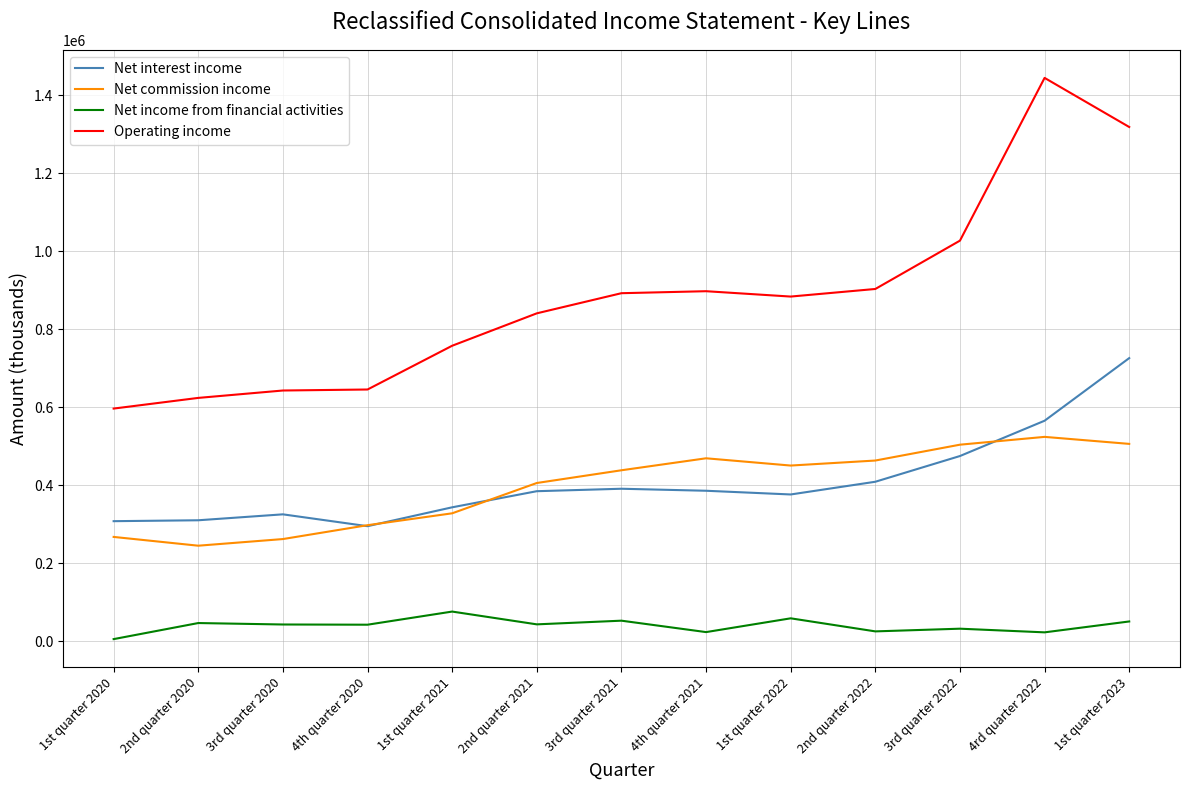

At 4rd quarter 2022, list the series in order from largest to smallest.

Operating income, Net interest income, Net commission income, Net income from financial activities